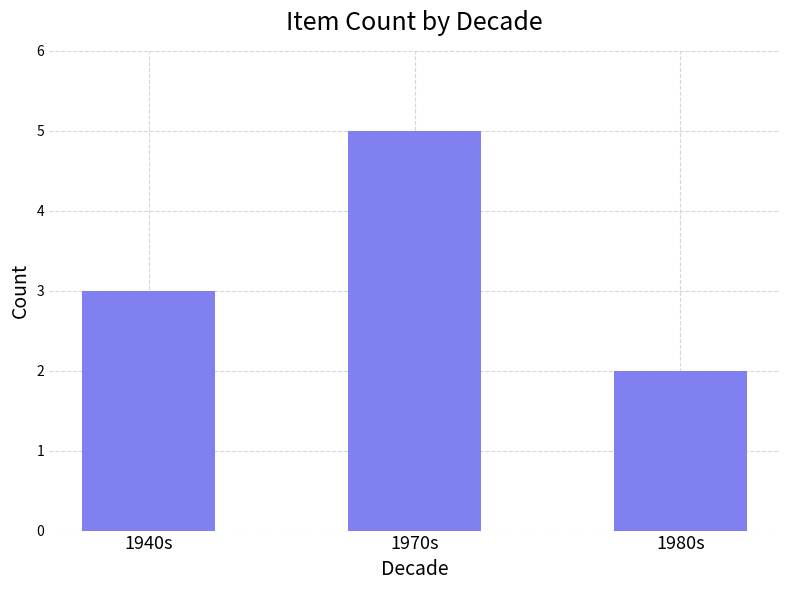

Where is the data nearest to the value 3?

1940s